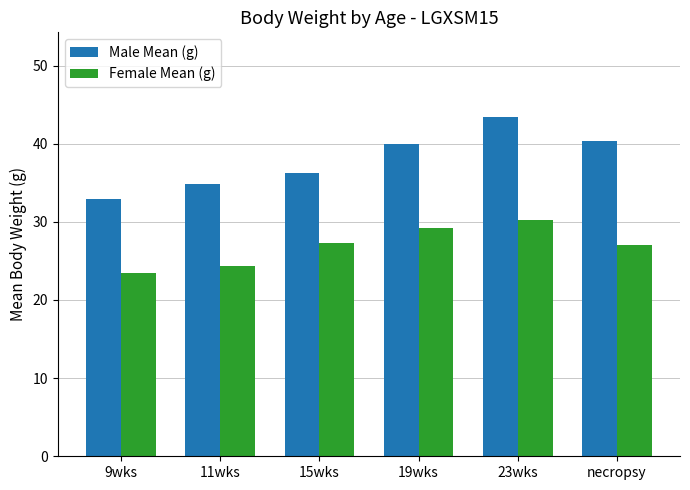

What is the difference between the Male Mean (g) values at 19wks and 11wks?

5.0